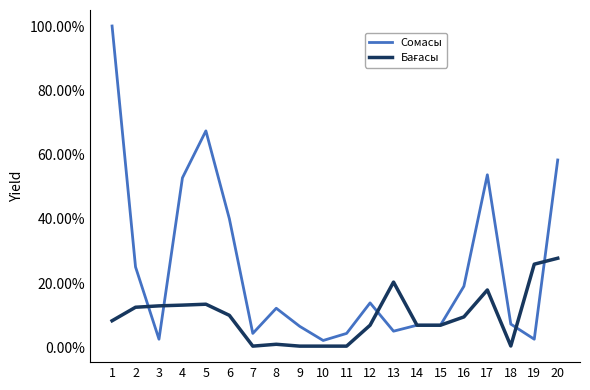

Does the chart have visible grid lines?

No